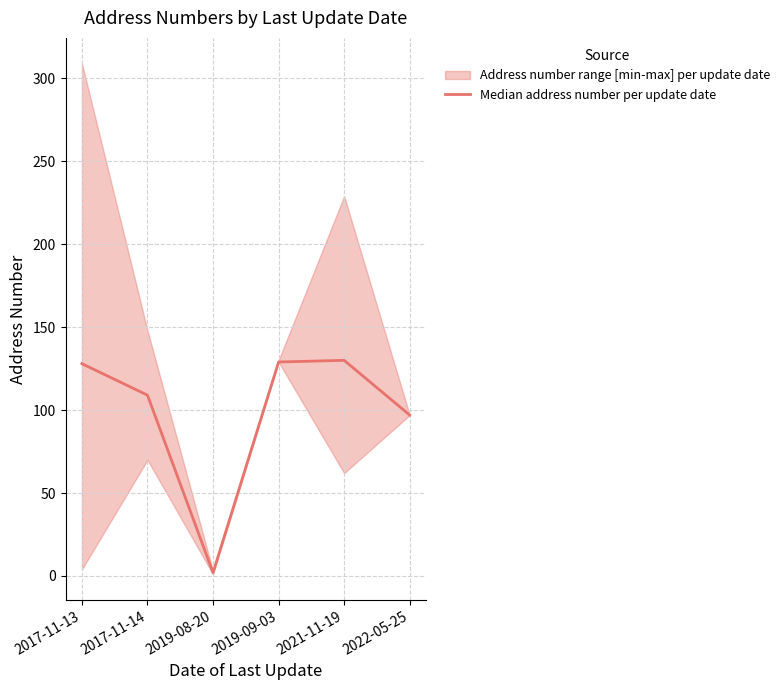

Count the number of values greater than 128.

2